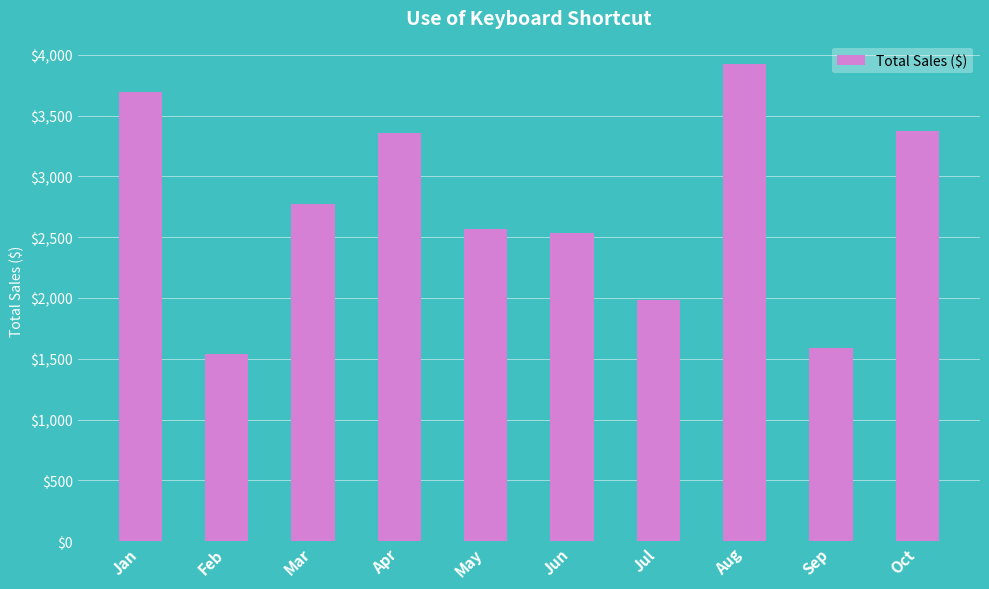

The chart shows a value of 4548 at Apr. True or false?

False